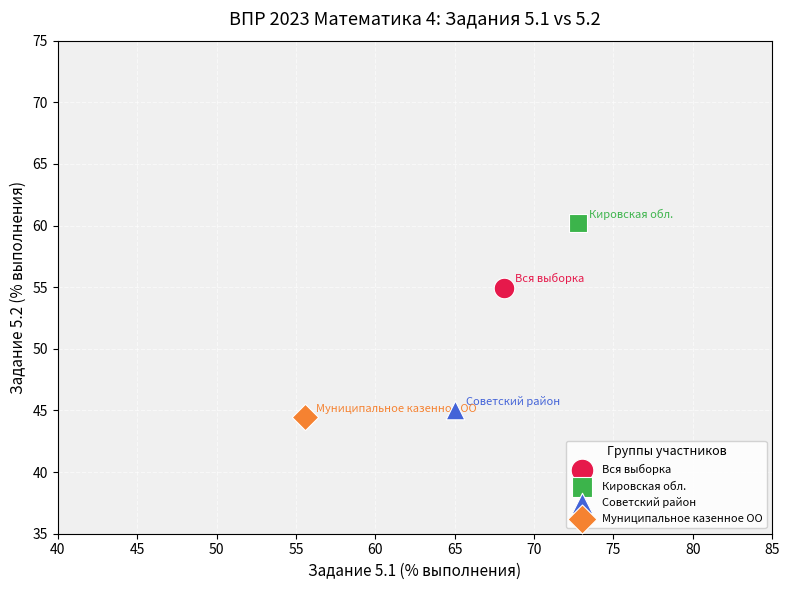

Which series reaches the maximum Y coordinate?

Кировская обл.